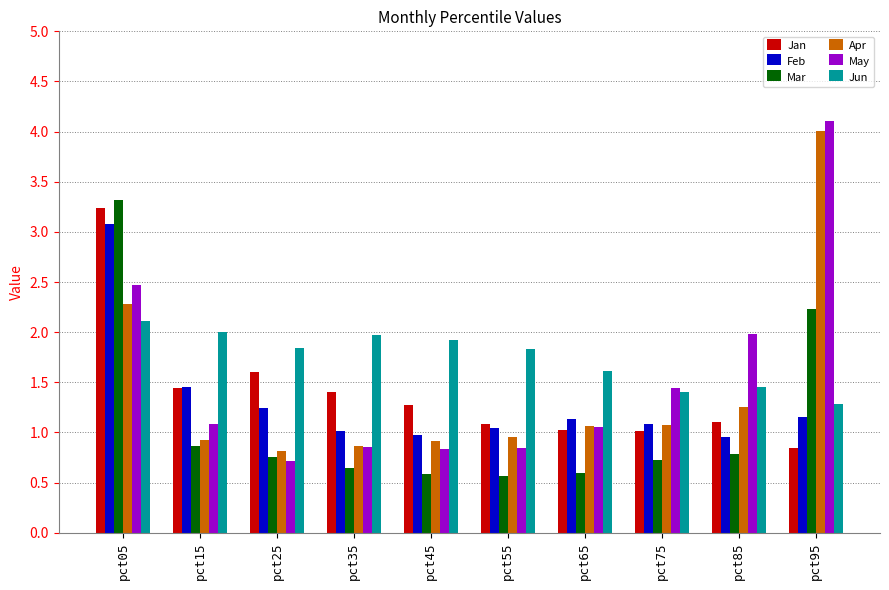

At which label is Feb closest to 2?

pct15